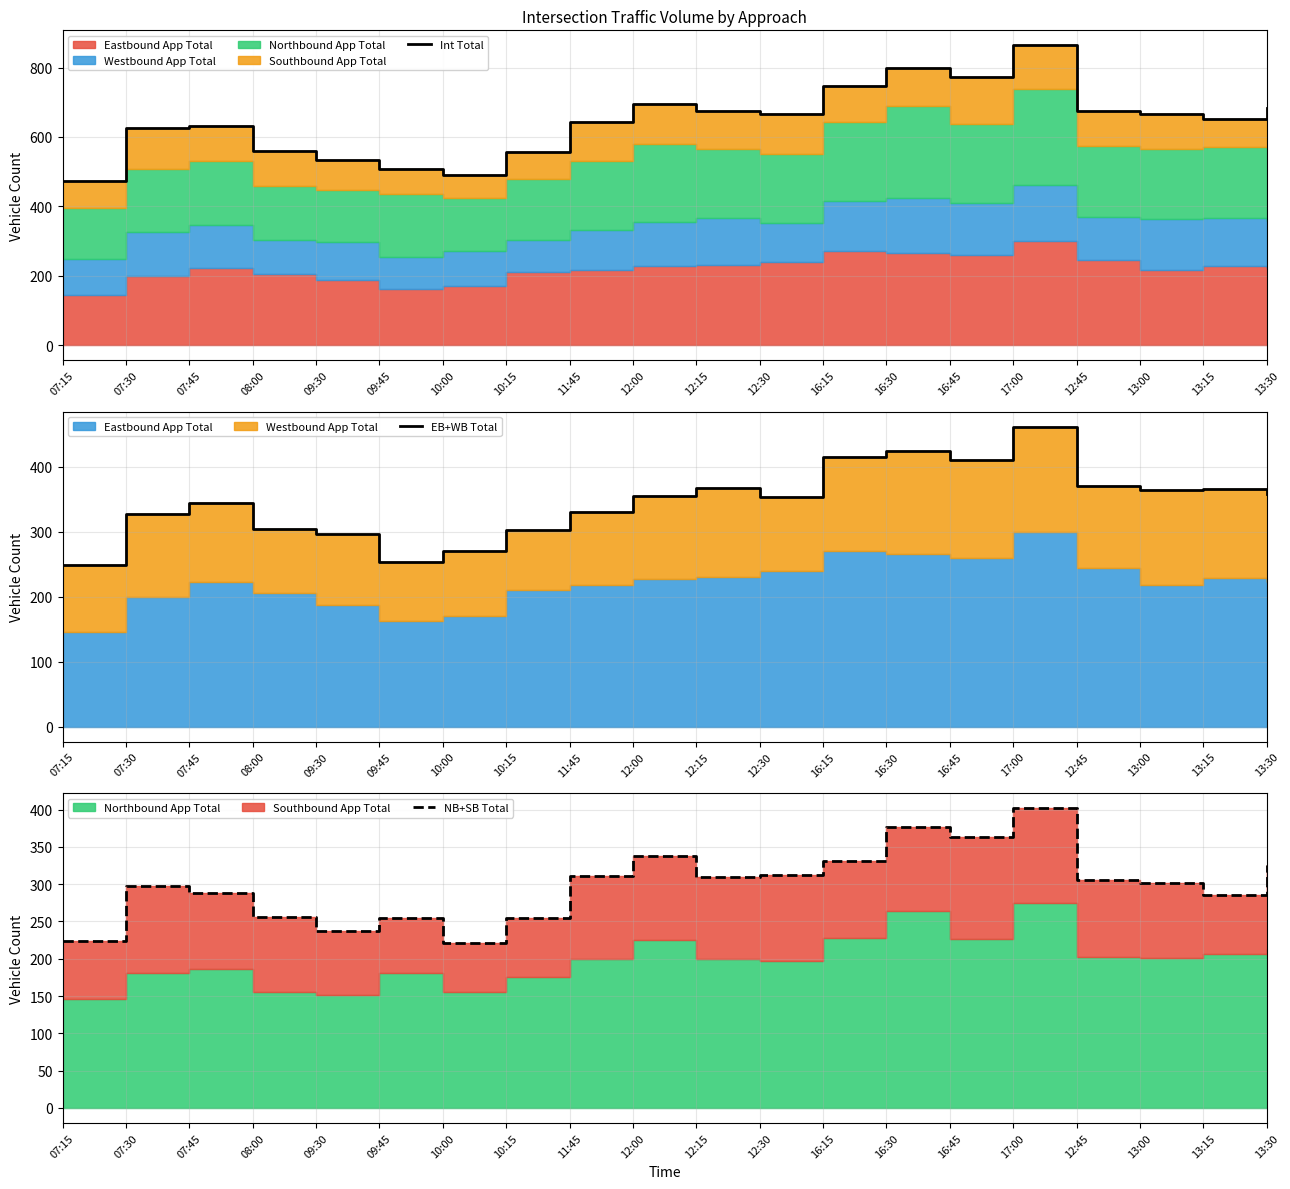

True or false: EB+WB Total and NB+SB Total cross at least once.

False